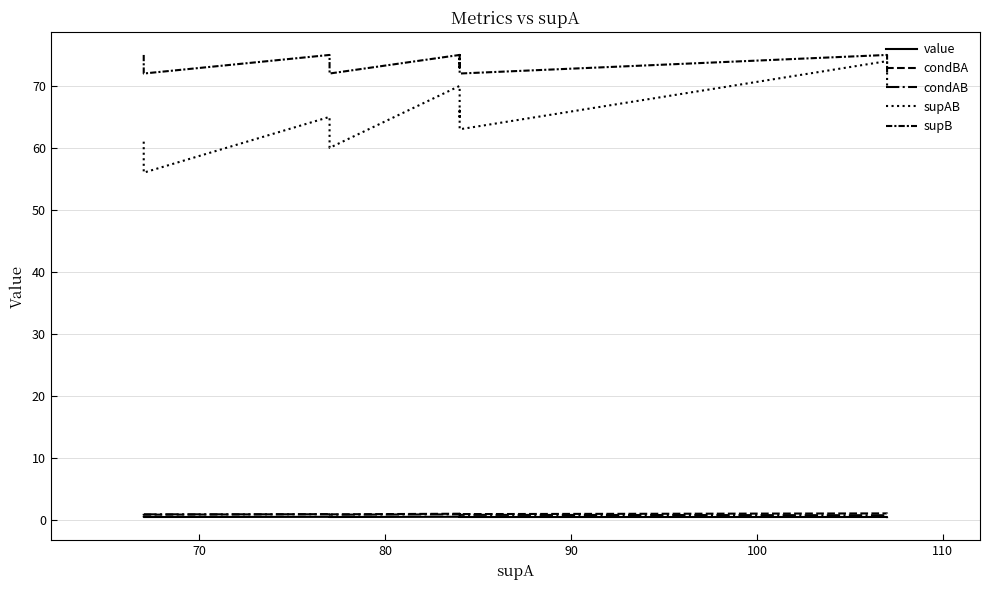

Which series has the largest total across all categories?

supB